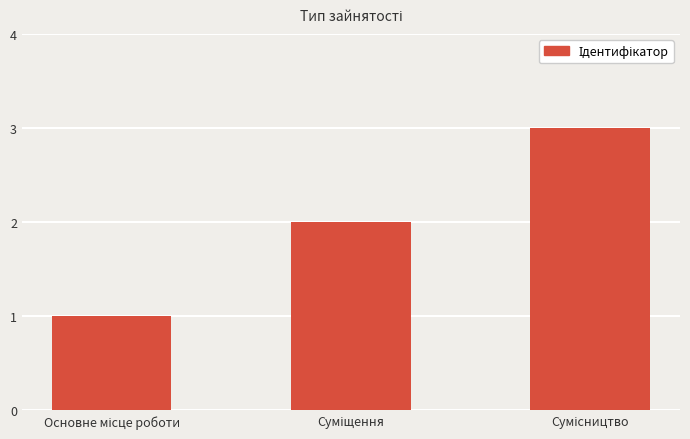

What is the maximum value shown in the chart?

3